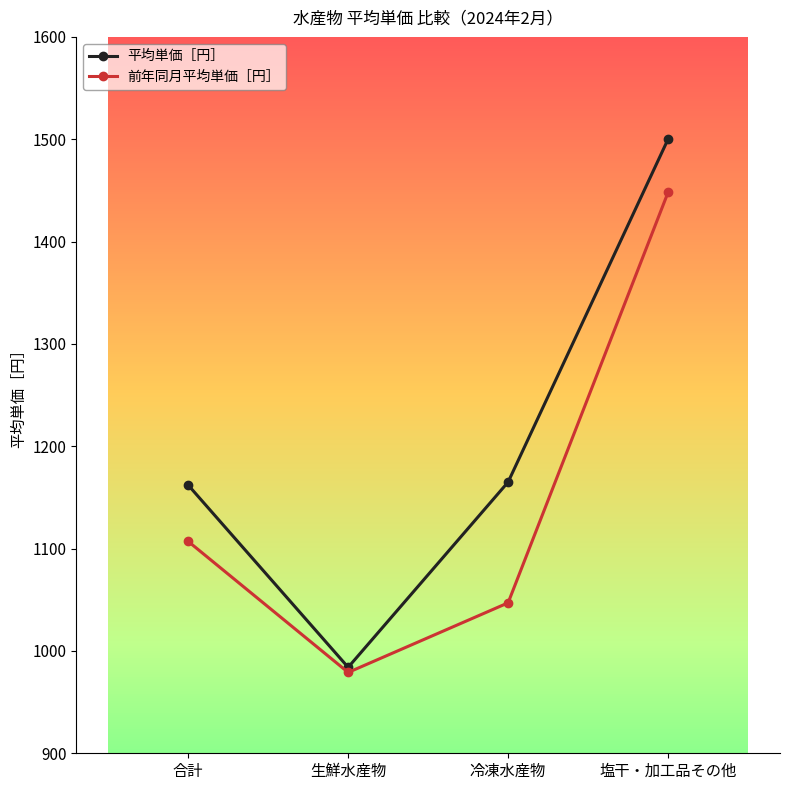

What is the spread (max minus min) of values at 塩干・加工品その他?

52